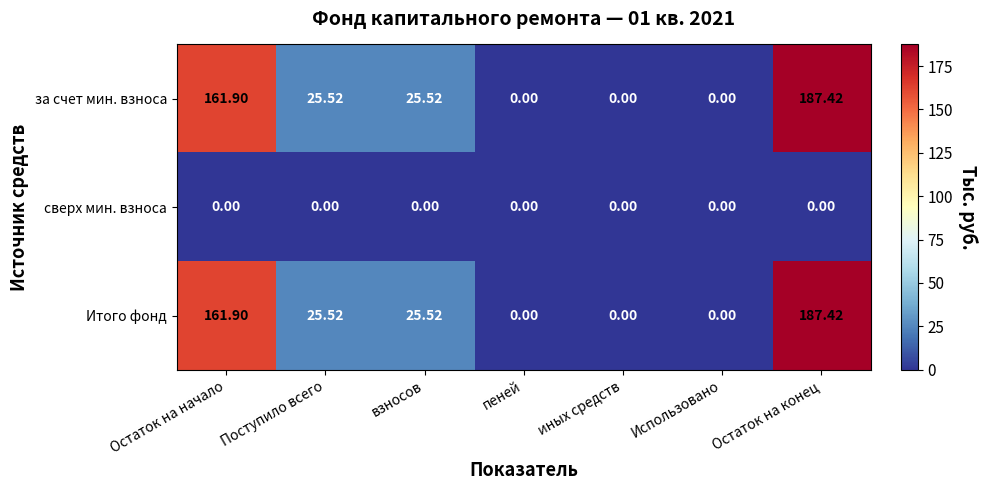

At which label does Итого фонд first exceed 25?

Остаток на начало